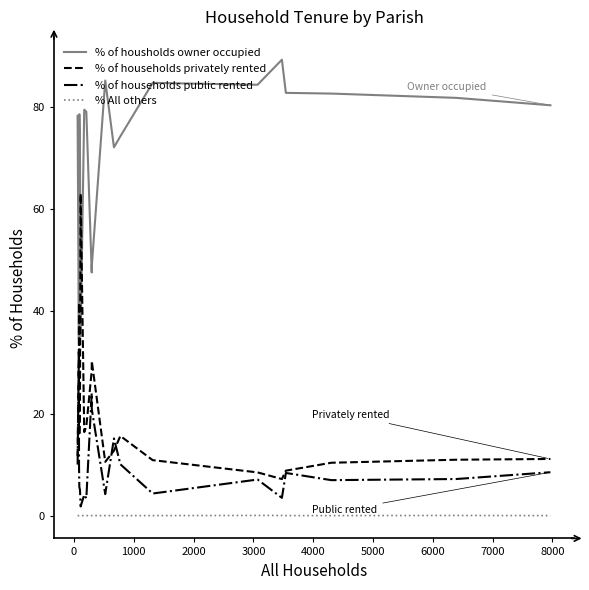

Which series has the largest total across all categories?

% of housholds owner occupied